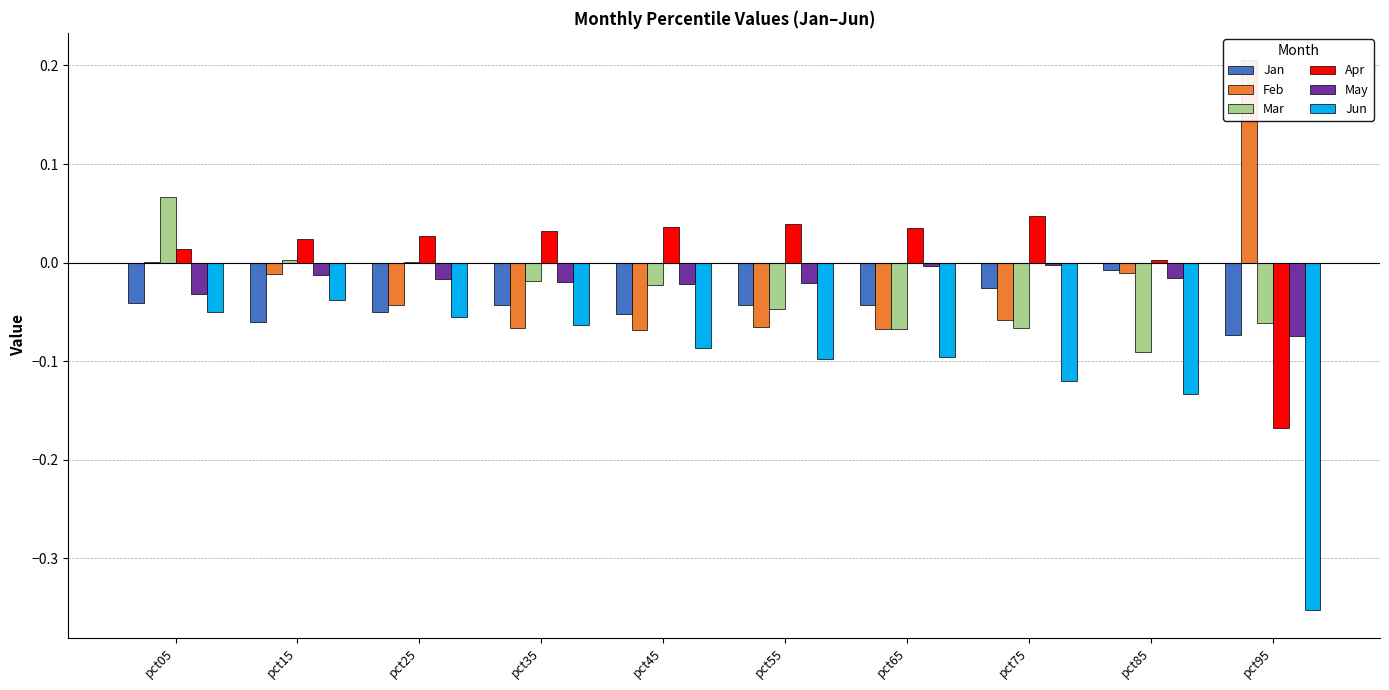

Which series has the largest total across all categories?

Apr